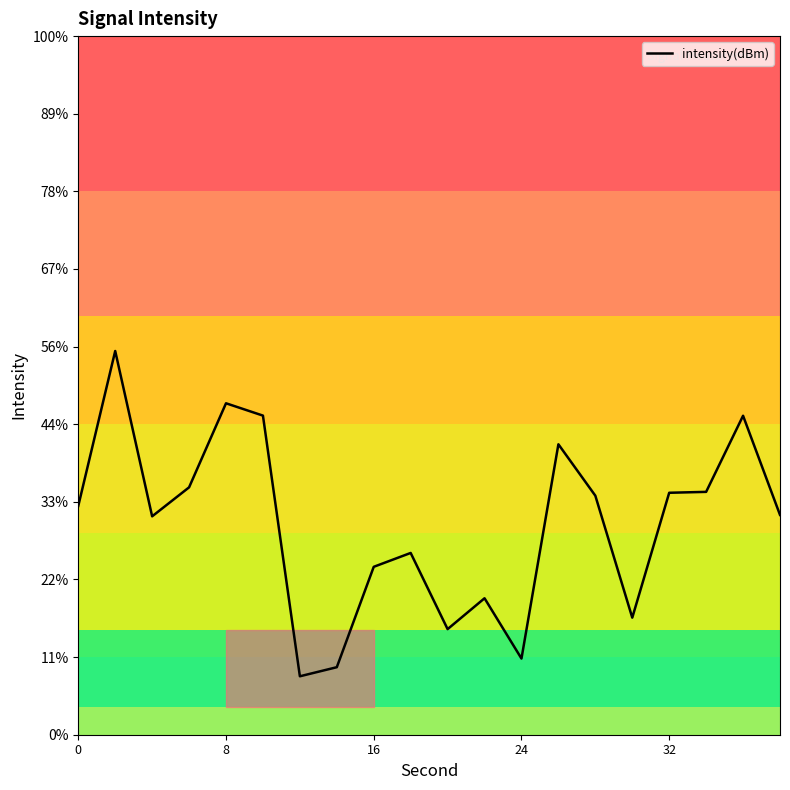

Count the number of values greater than -130.

9